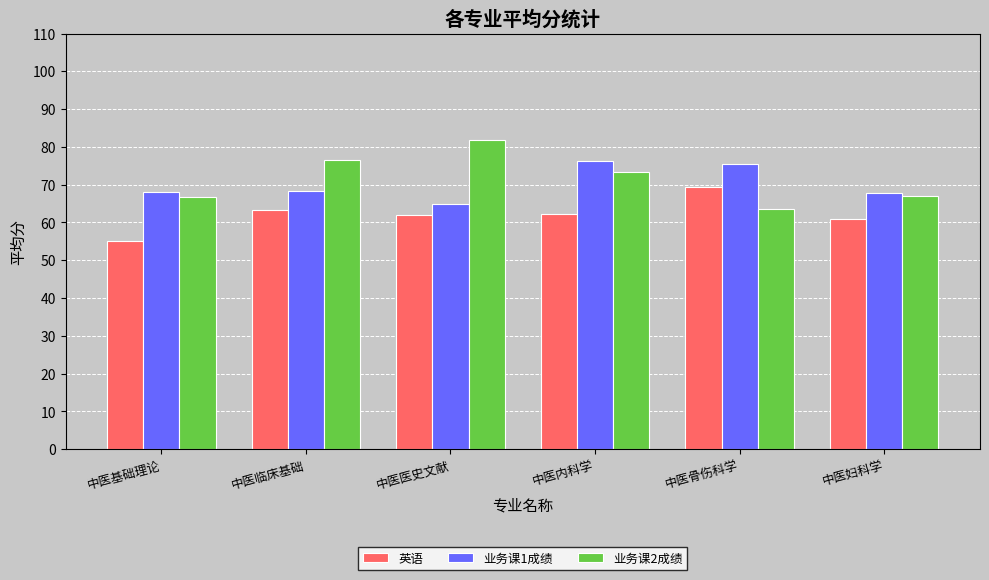

What is the approximate value of 英语 at 中医临床基础?

63.4